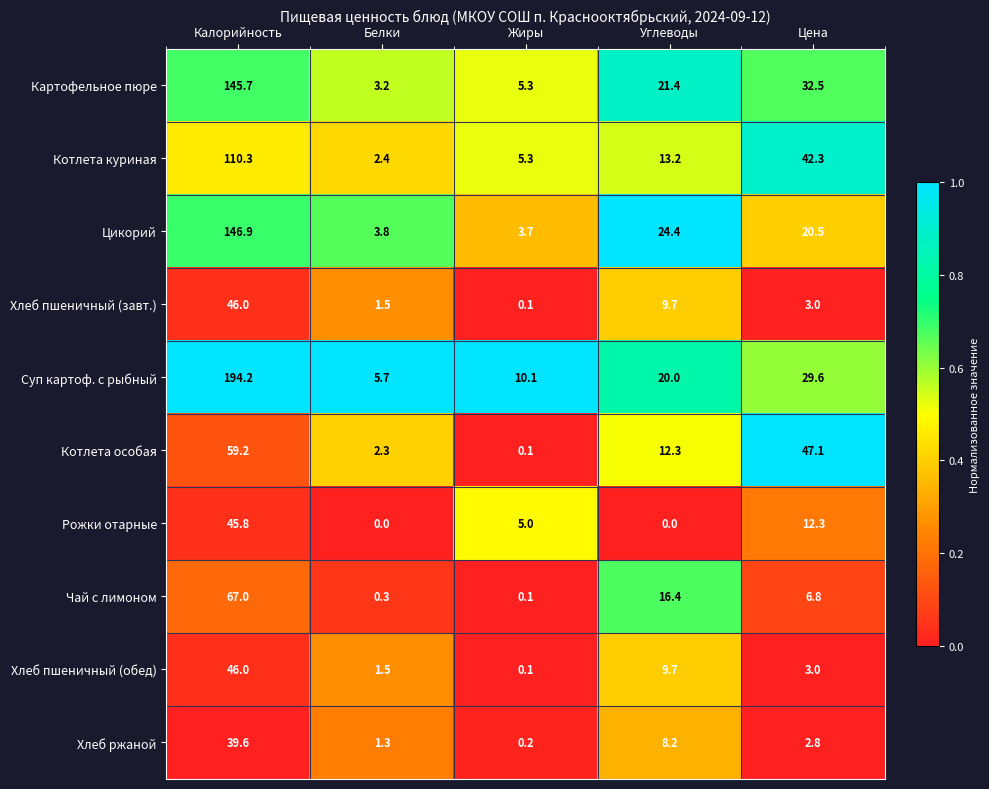

The value of Котлета особая at Калорийность is 101.2. True or false?

False